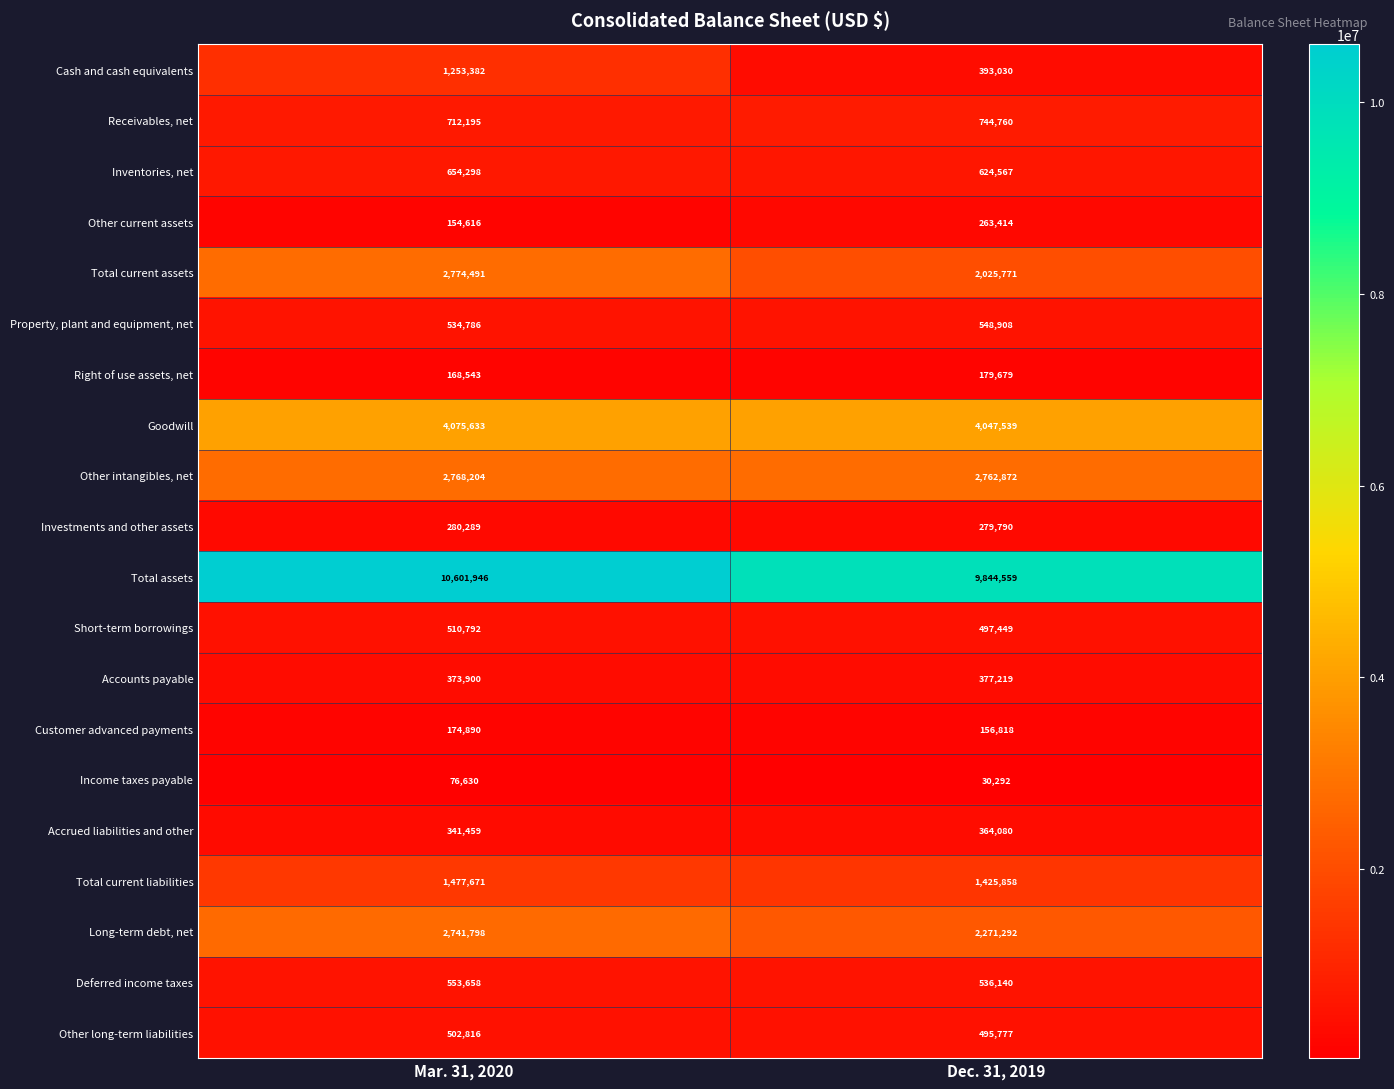

Where is Total current liabilities nearest to the value 1451764?

Dec. 31, 2019